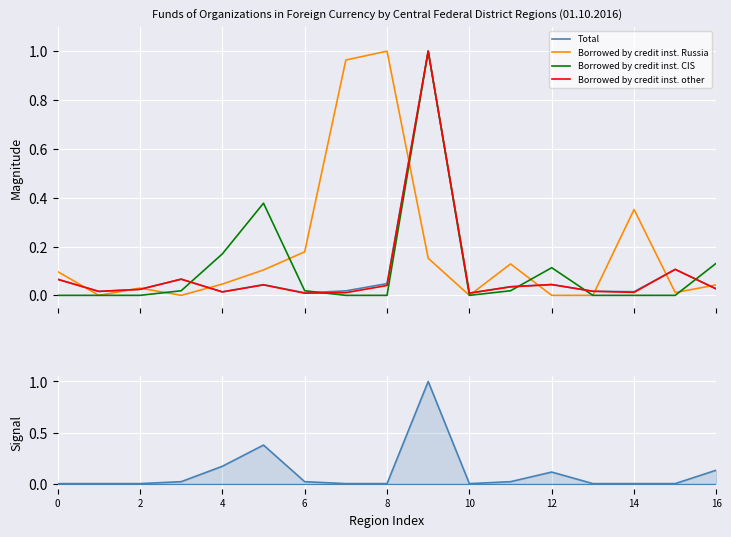

Which series has the largest range (max minus min)?

Borrowed by credit inst. Russia